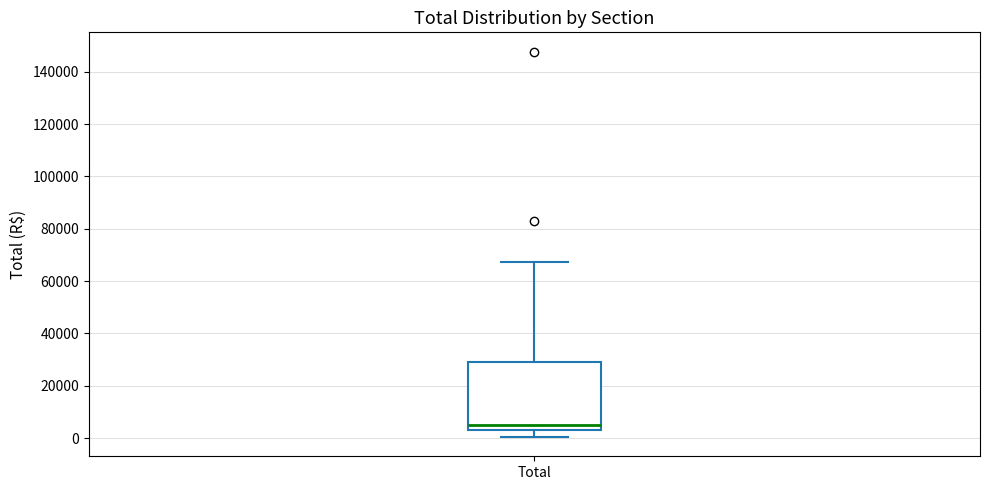

Where is the lower edge of the box for Total on the y-axis? The values are not printed on the chart, so give them approximately, as read against the axis.

4000